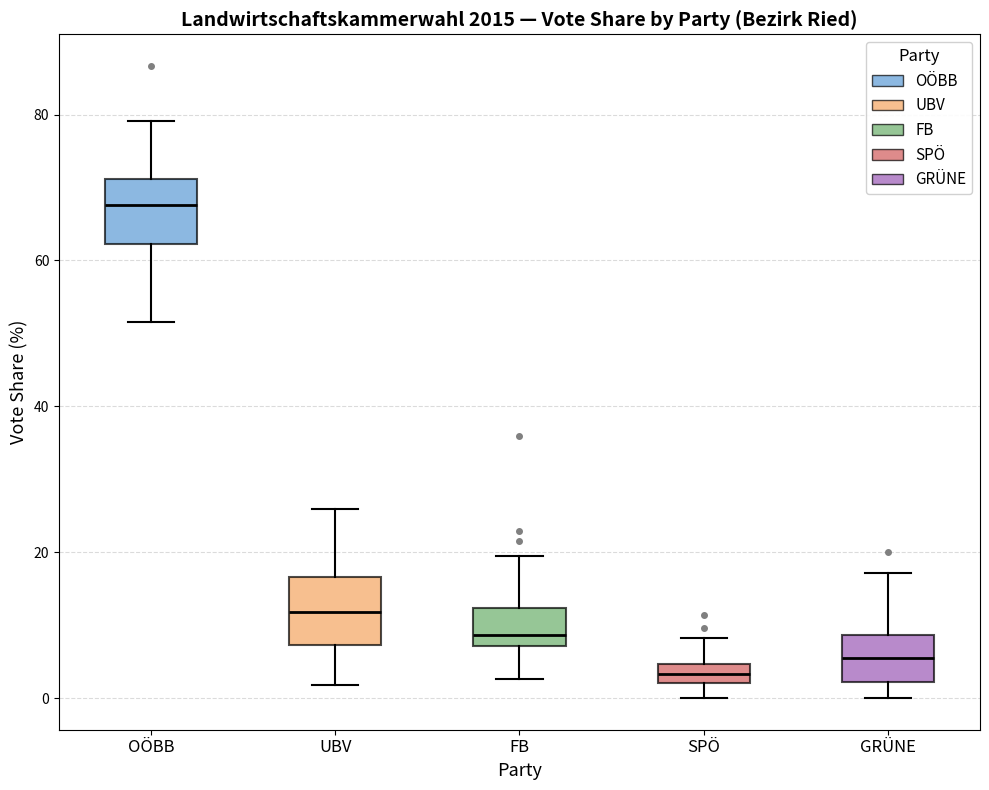

Where does the lower whisker of the box for SPÖ end on the y-axis? The values are not printed on the chart, so give them approximately, as read against the axis.

0